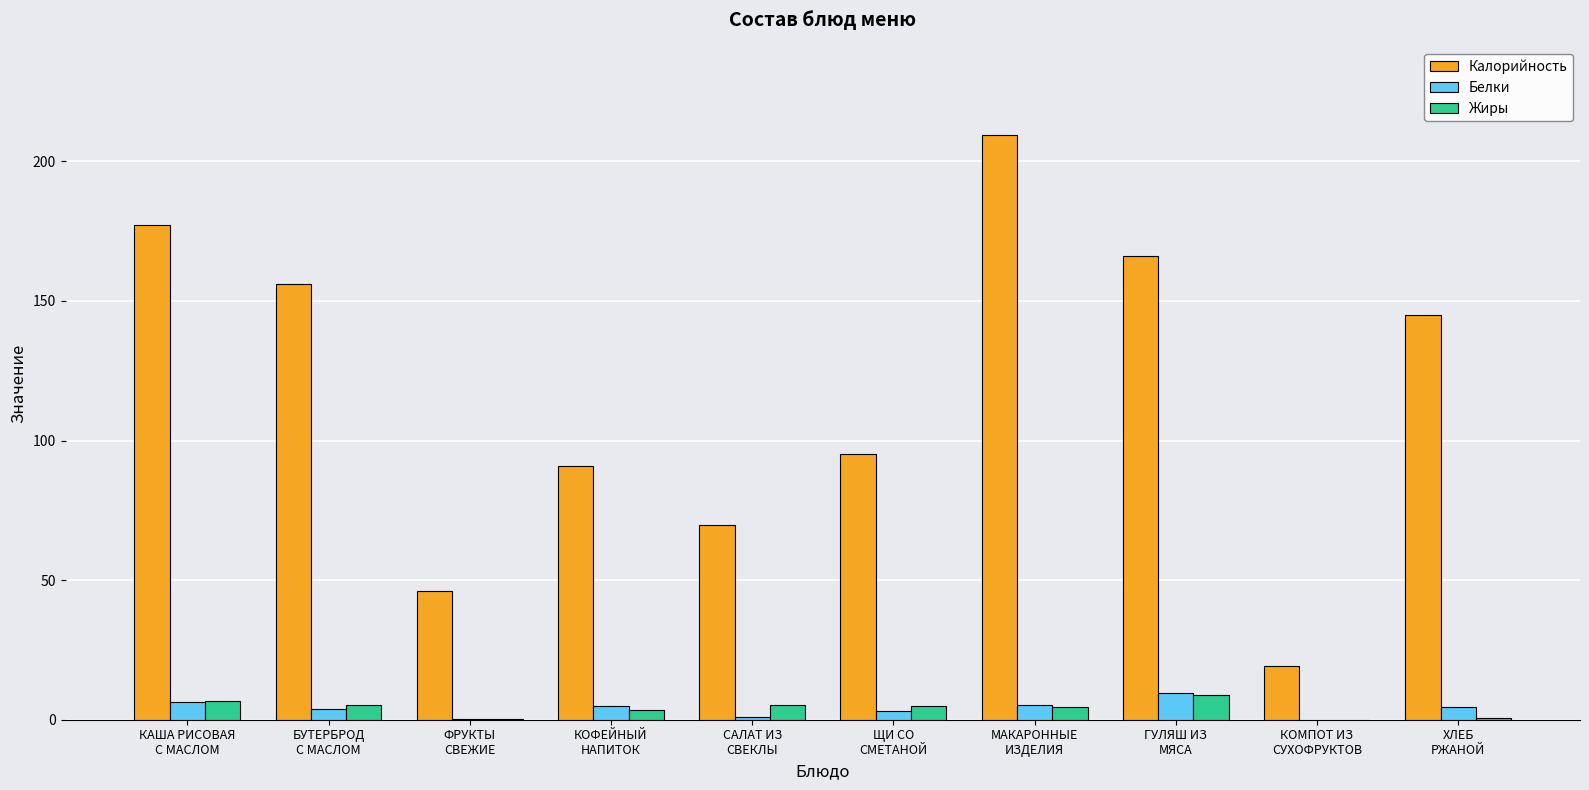

Which series has the largest total across all categories?

Калорийность